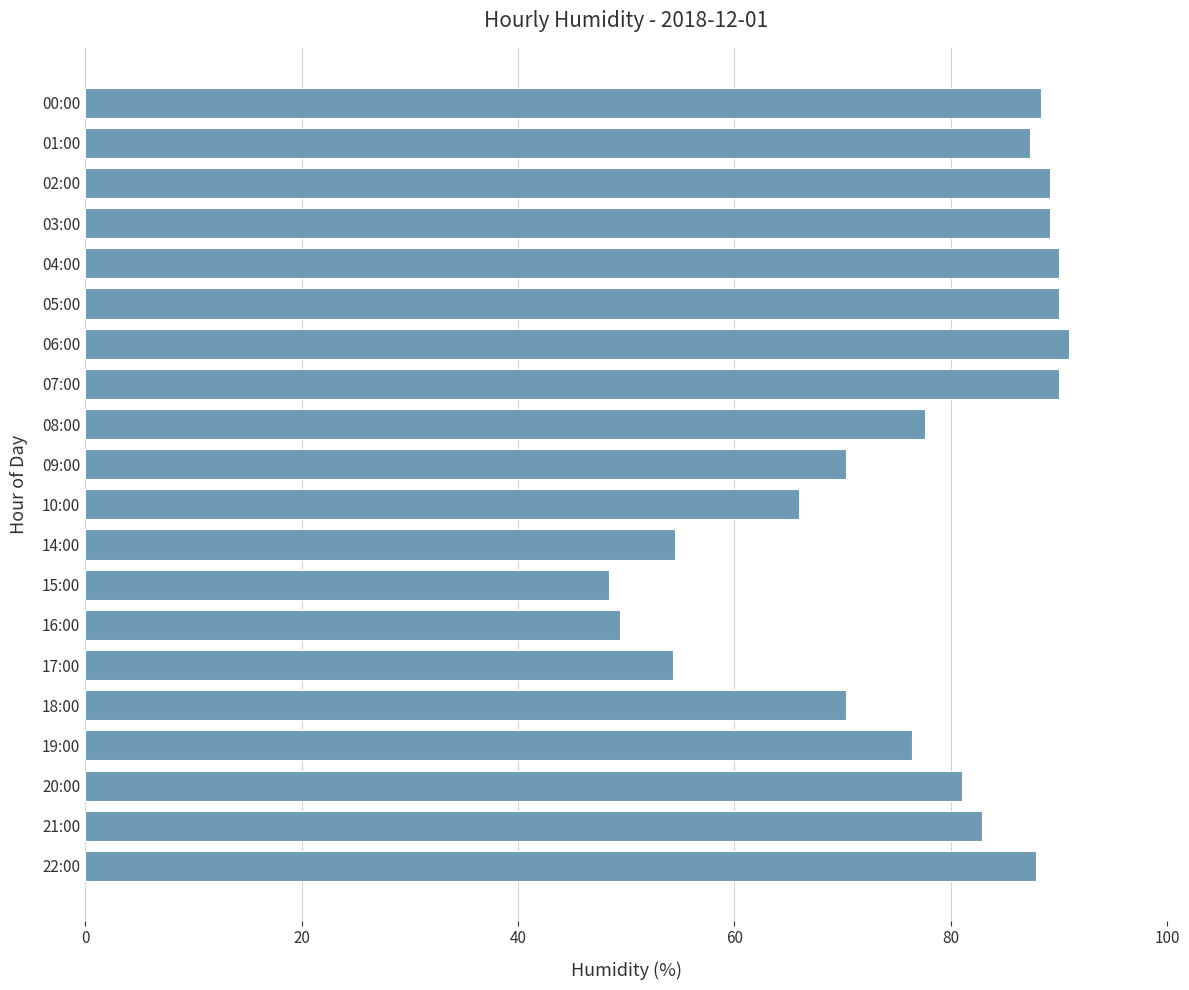

What is the ratio of the value at 06:00 to the value at 15:00?

1.9